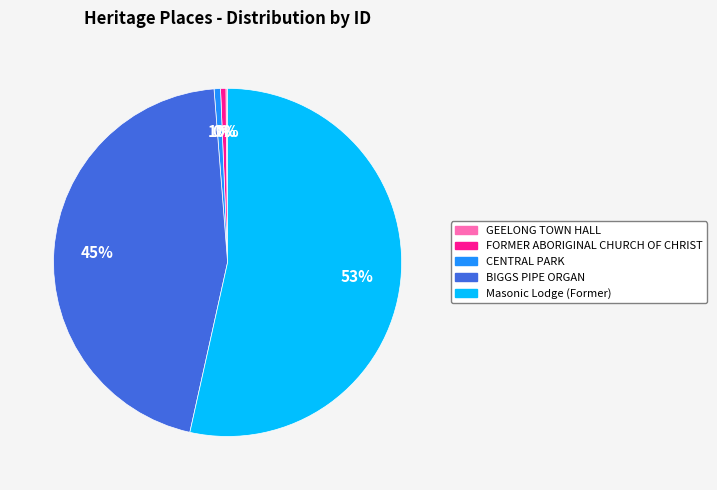

Approximately how many times larger is the value at CENTRAL PARK compared to FORMER ABORIGINAL CHURCH OF CHRIST?

1.2